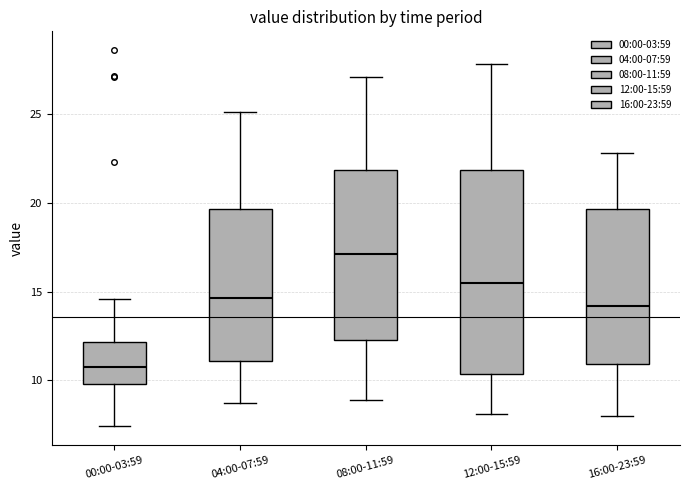

Reading left to right, transcribe this box plot: for each box, give where its median line is, the range the box spans, and where its two whiskers end, as read against the y-axis. The values are not printed on the chart, so give them approximately, as read against the axis.

00:00-03:59: median 11.0, box 10.0 to 12.0, whiskers 7.5 to 14.5
04:00-07:59: median 14.5, box 11.0 to 19.5, whiskers 8.5 to 25.0
08:00-11:59: median 17.0, box 12.5 to 22.0, whiskers 9.0 to 27.0
12:00-15:59: median 15.5, box 10.5 to 22.0, whiskers 8.0 to 28.0
16:00-23:59: median 14.0, box 11.0 to 19.5, whiskers 8.0 to 23.0